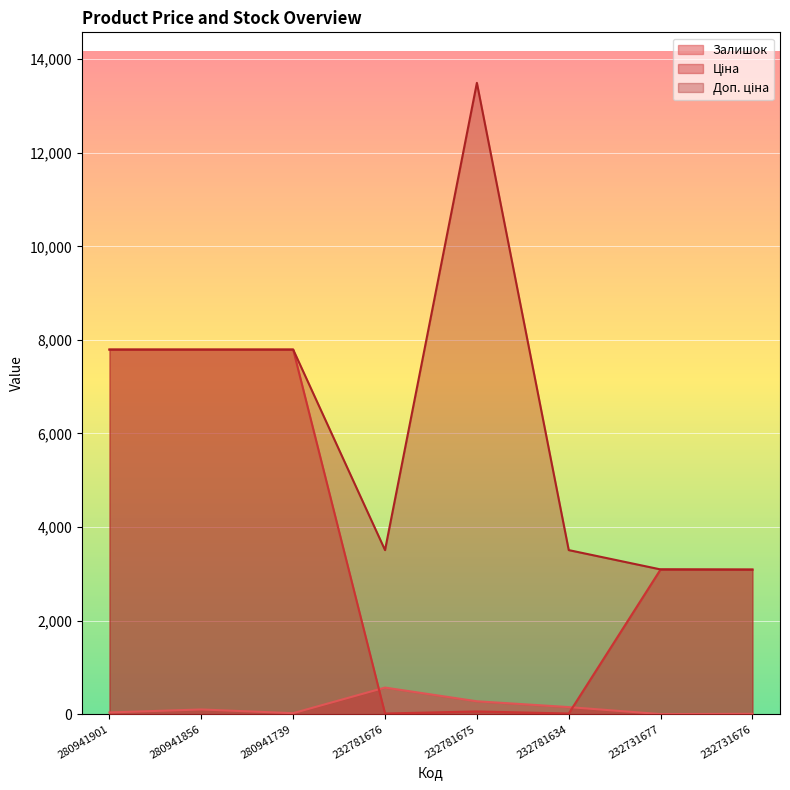

Between which two adjacent categories do Ціна and Залишок first intersect?

280941739 and 232781676